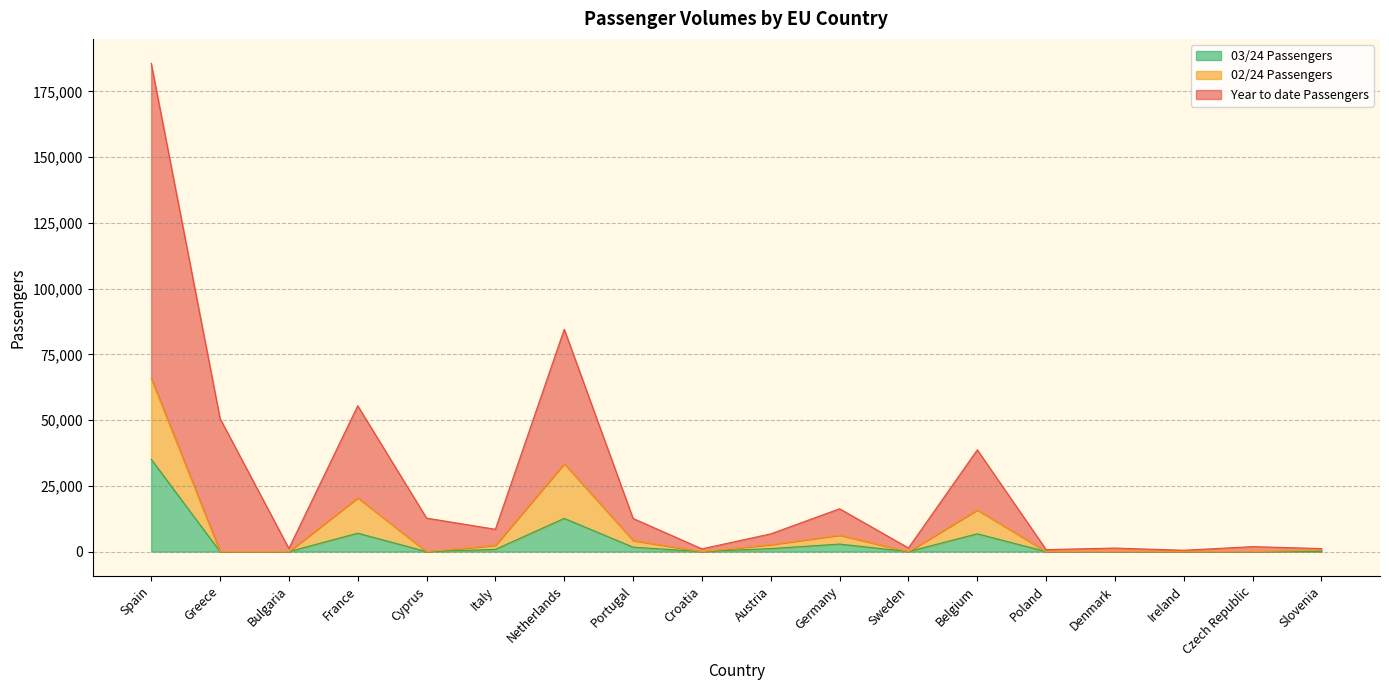

What is the label of the 11th point from the left?

Germany